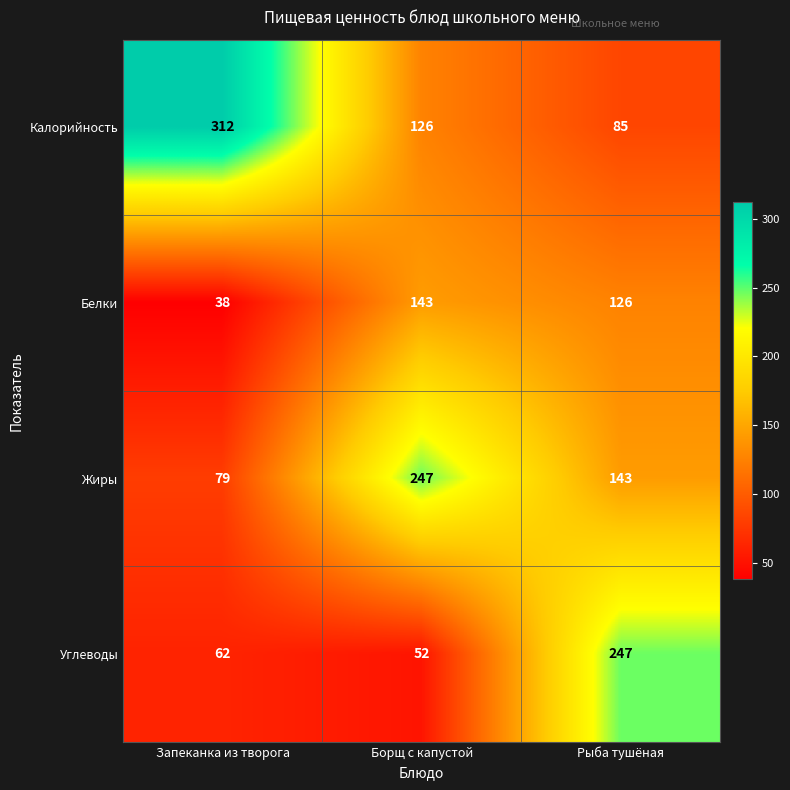

Which series has the widest spread of values?

Калорийность